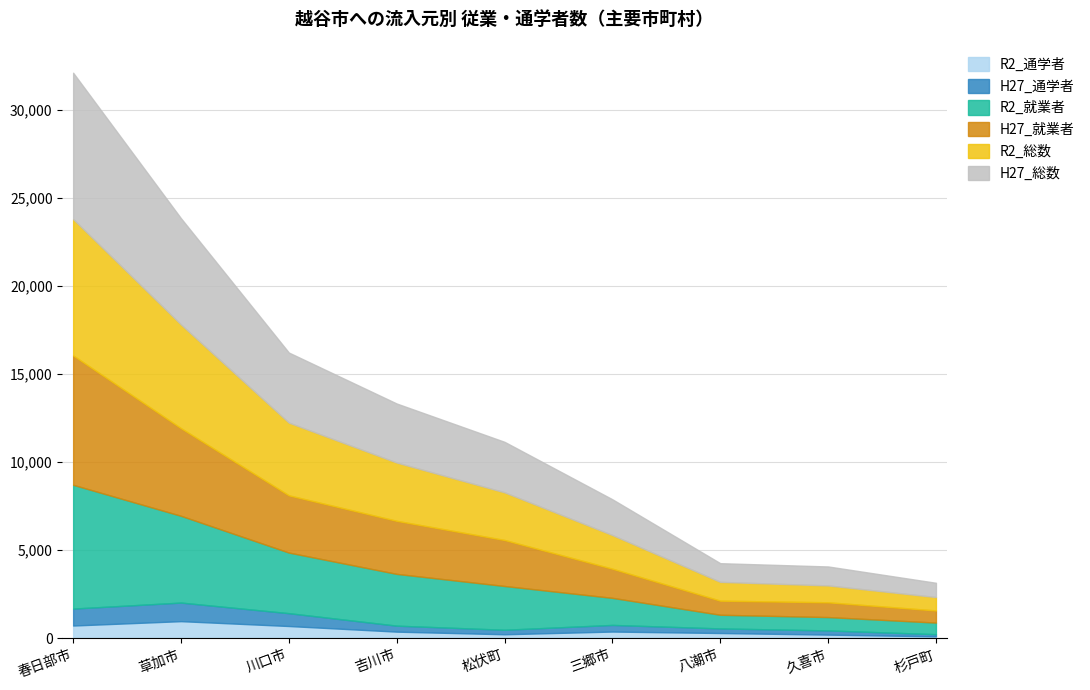

What is the label of the 4th point from the right?

三郷市